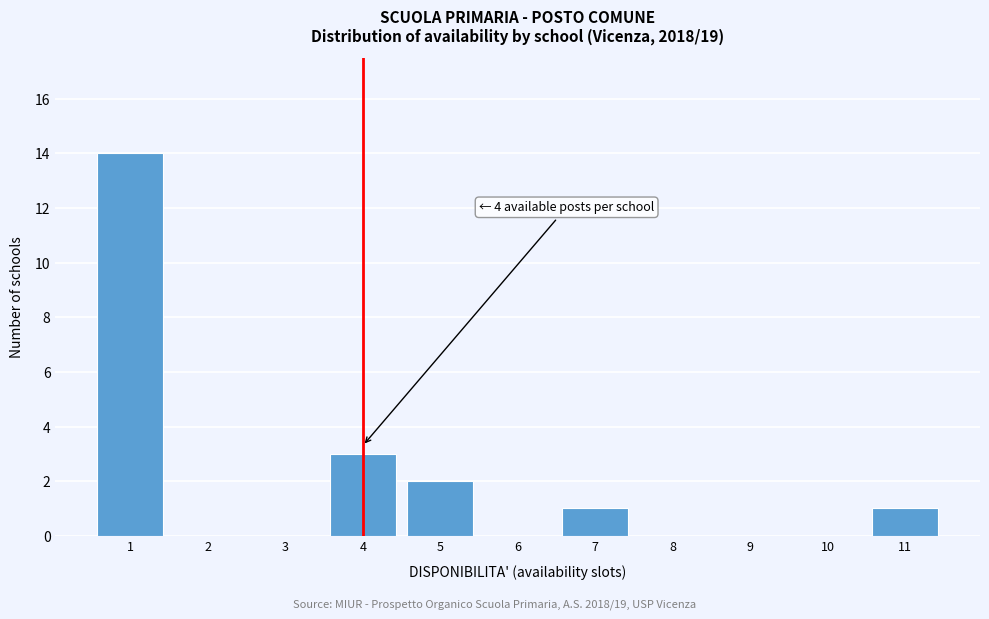

Which range on the x-axis has the tallest bar?

0.5 to 1.5